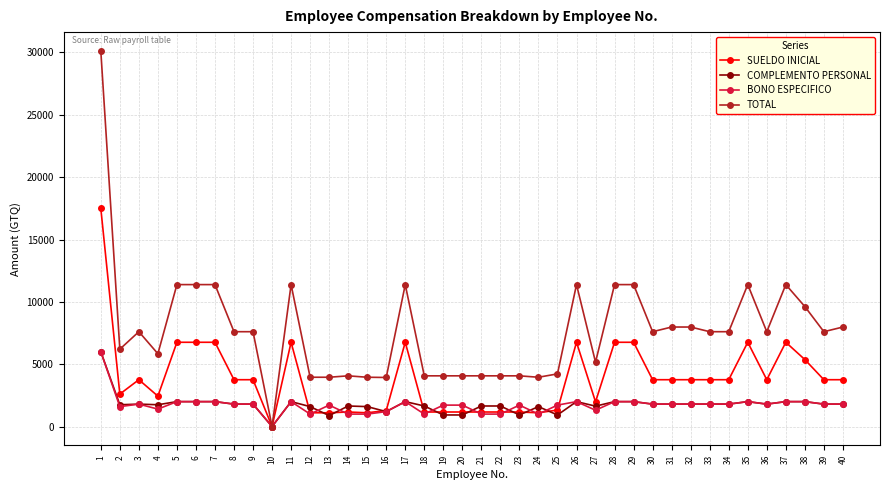

What are all the series names shown in the legend?

SUELDO INICIAL, COMPLEMENTO PERSONAL, BONO ESPECIFICO, TOTAL